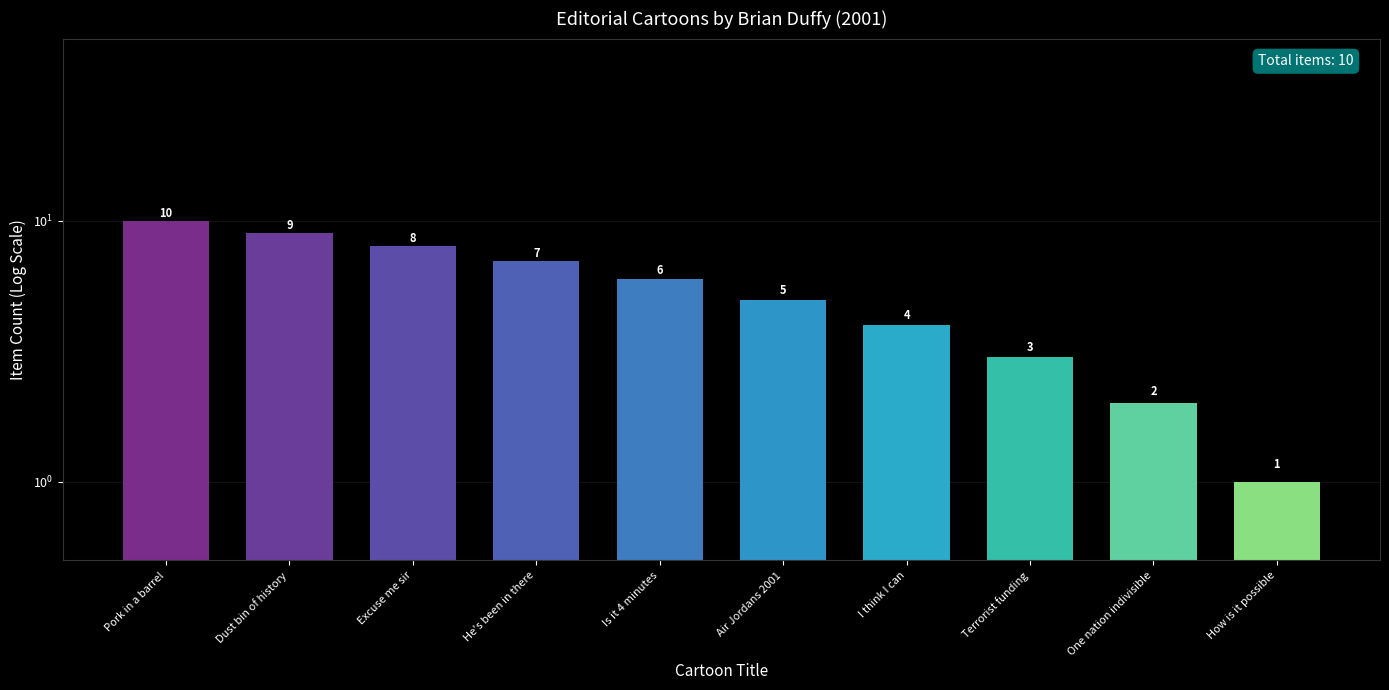

What is the label of the 9th bar from the right?

Dust bin of history